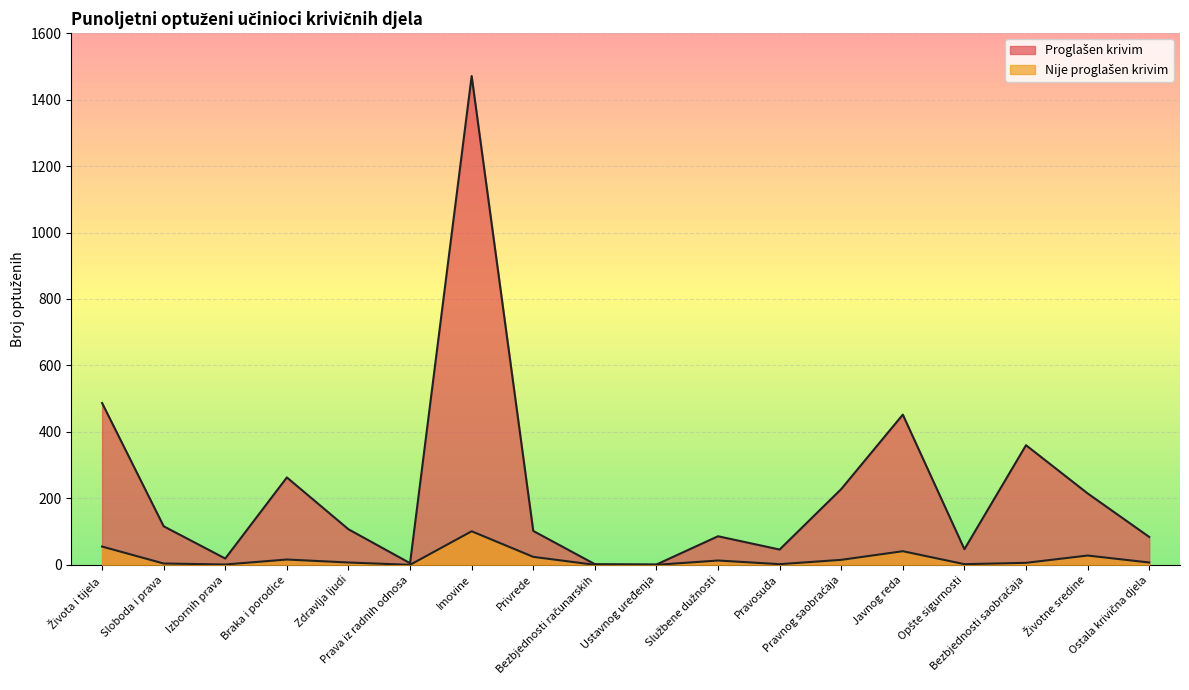

How many lines are shown in the chart?

2